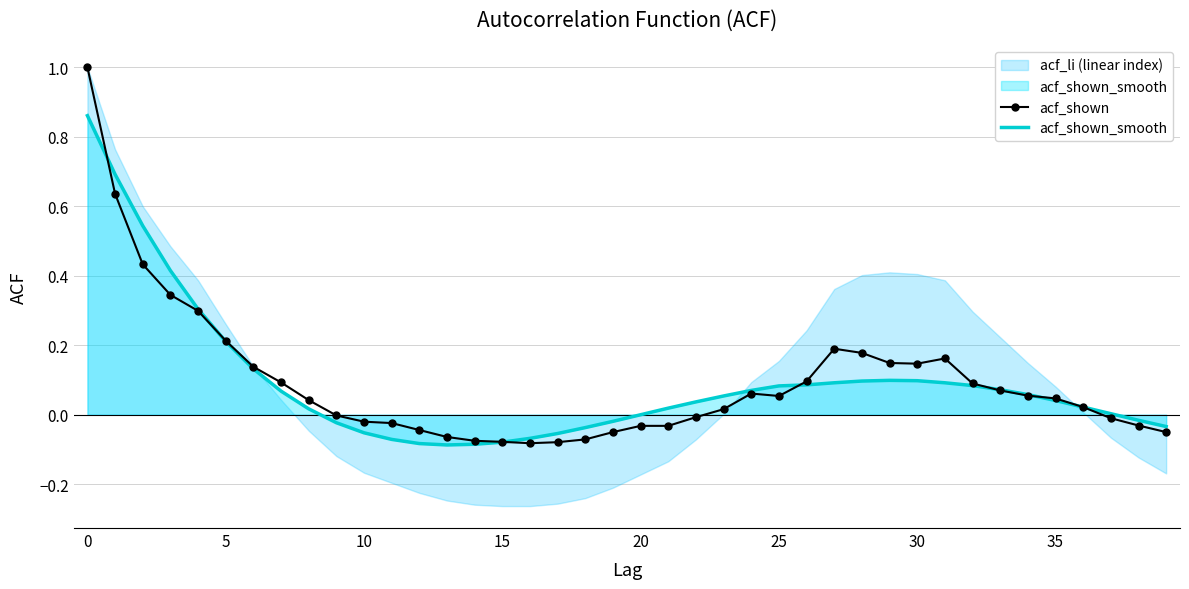

True or false: acf_shown and acf_shown_smooth intersect in this chart.

True